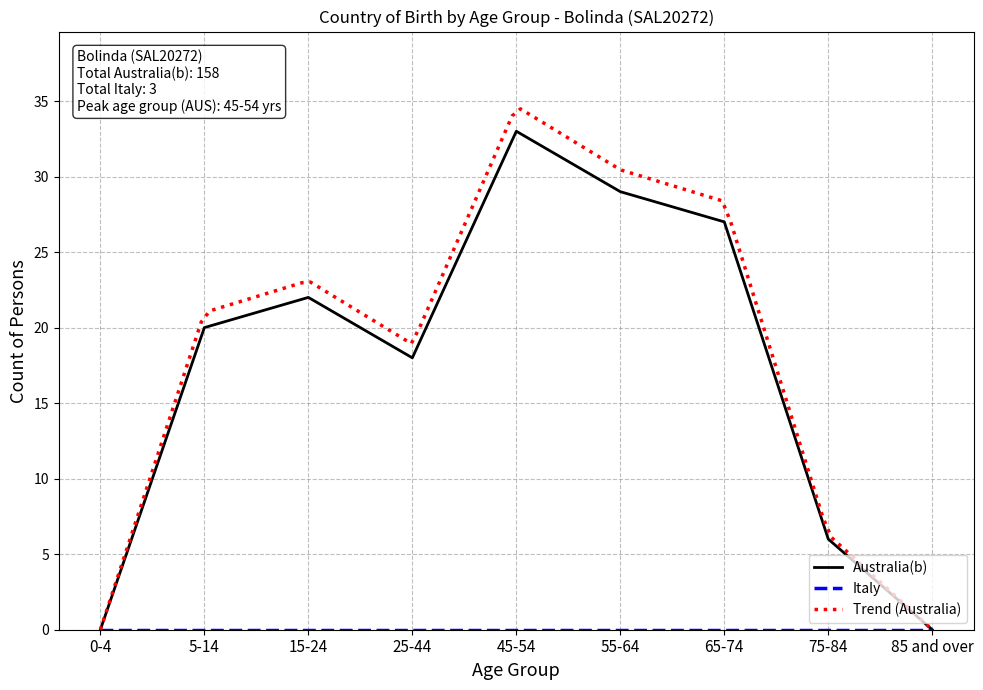

How many values are above zero?

7